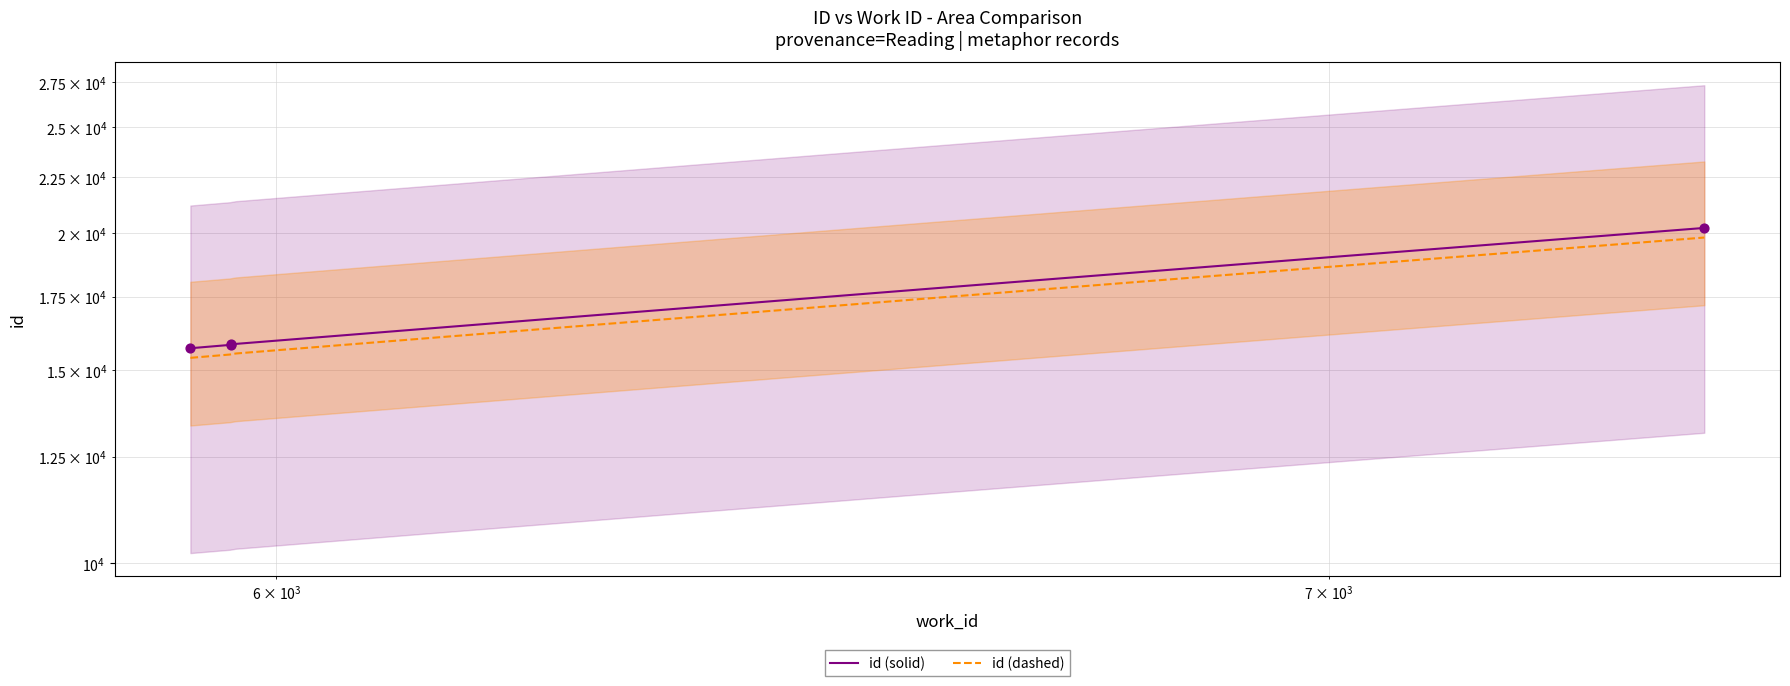

Which has a higher value, 5925 or 5960?

5960